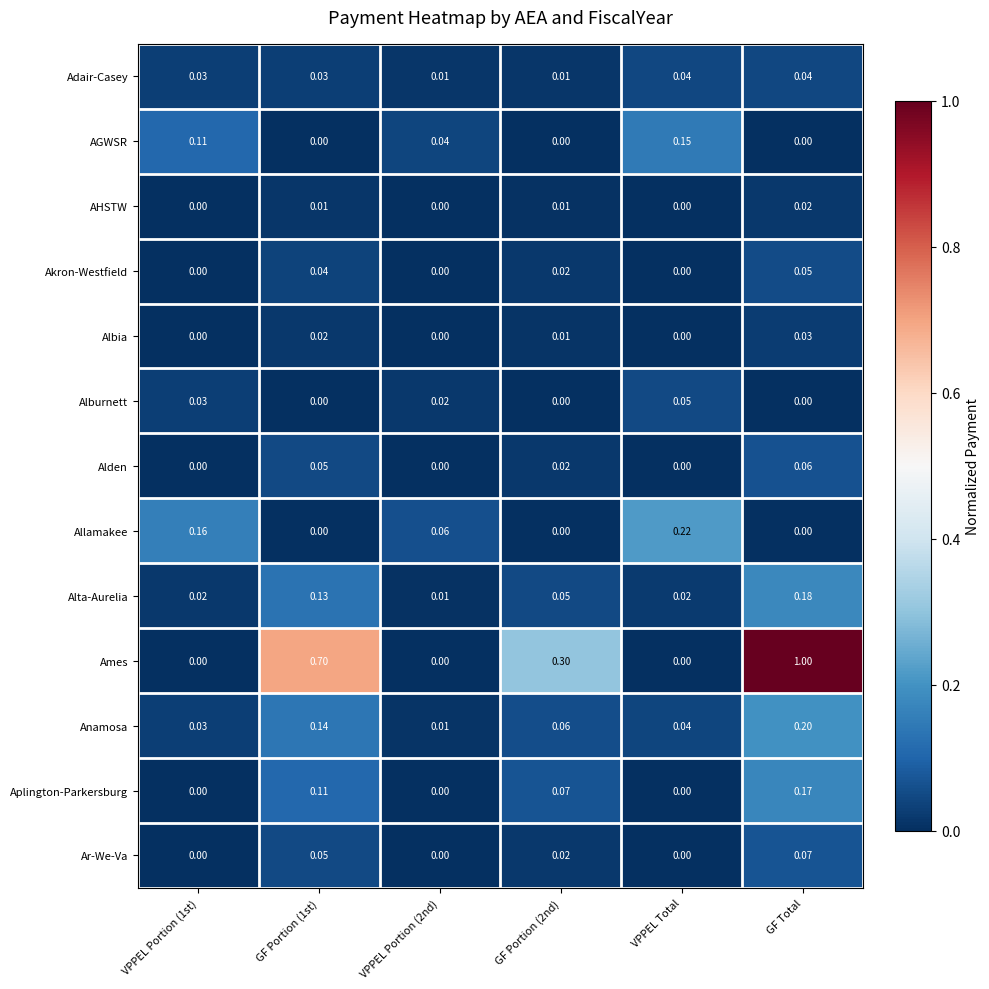

Which category has the highest value across all series?

GF Total